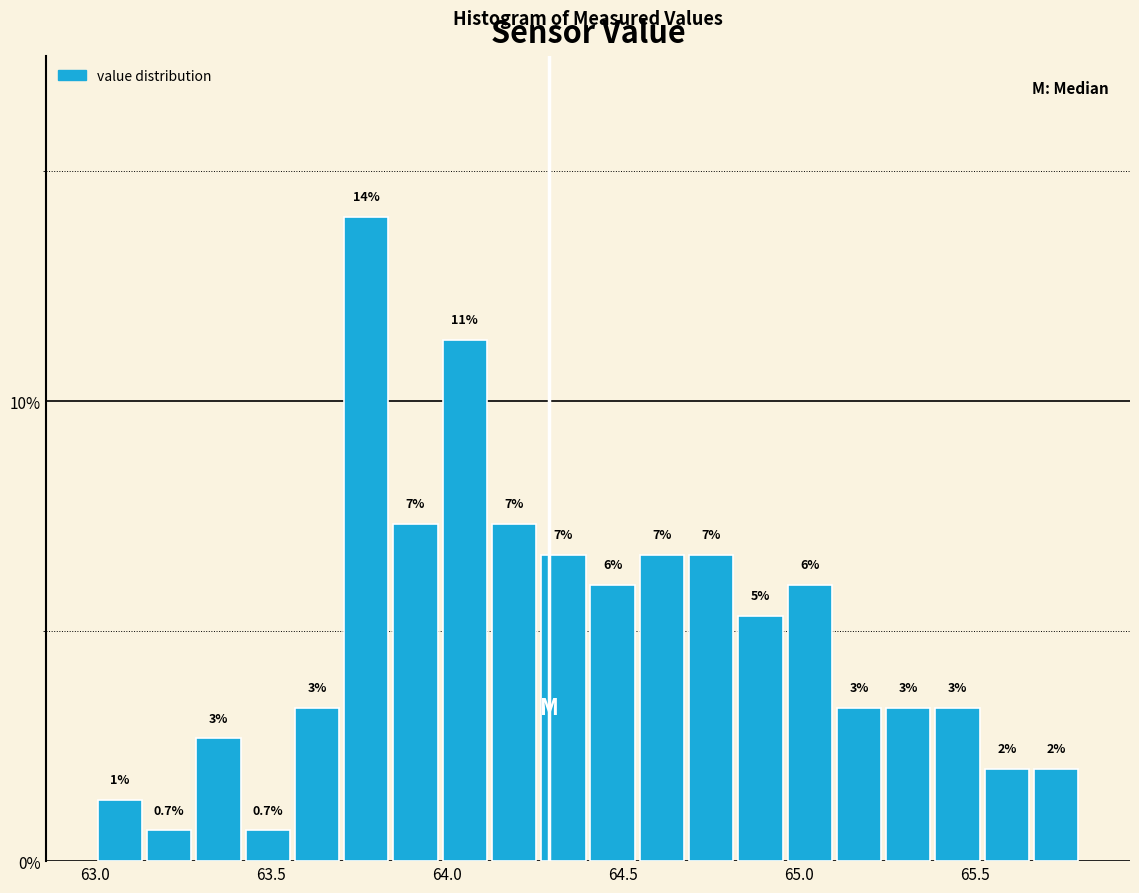

Around what value on the x-axis is the tallest bar? Give the approximate position of its centre, as read against the axis.

63.75